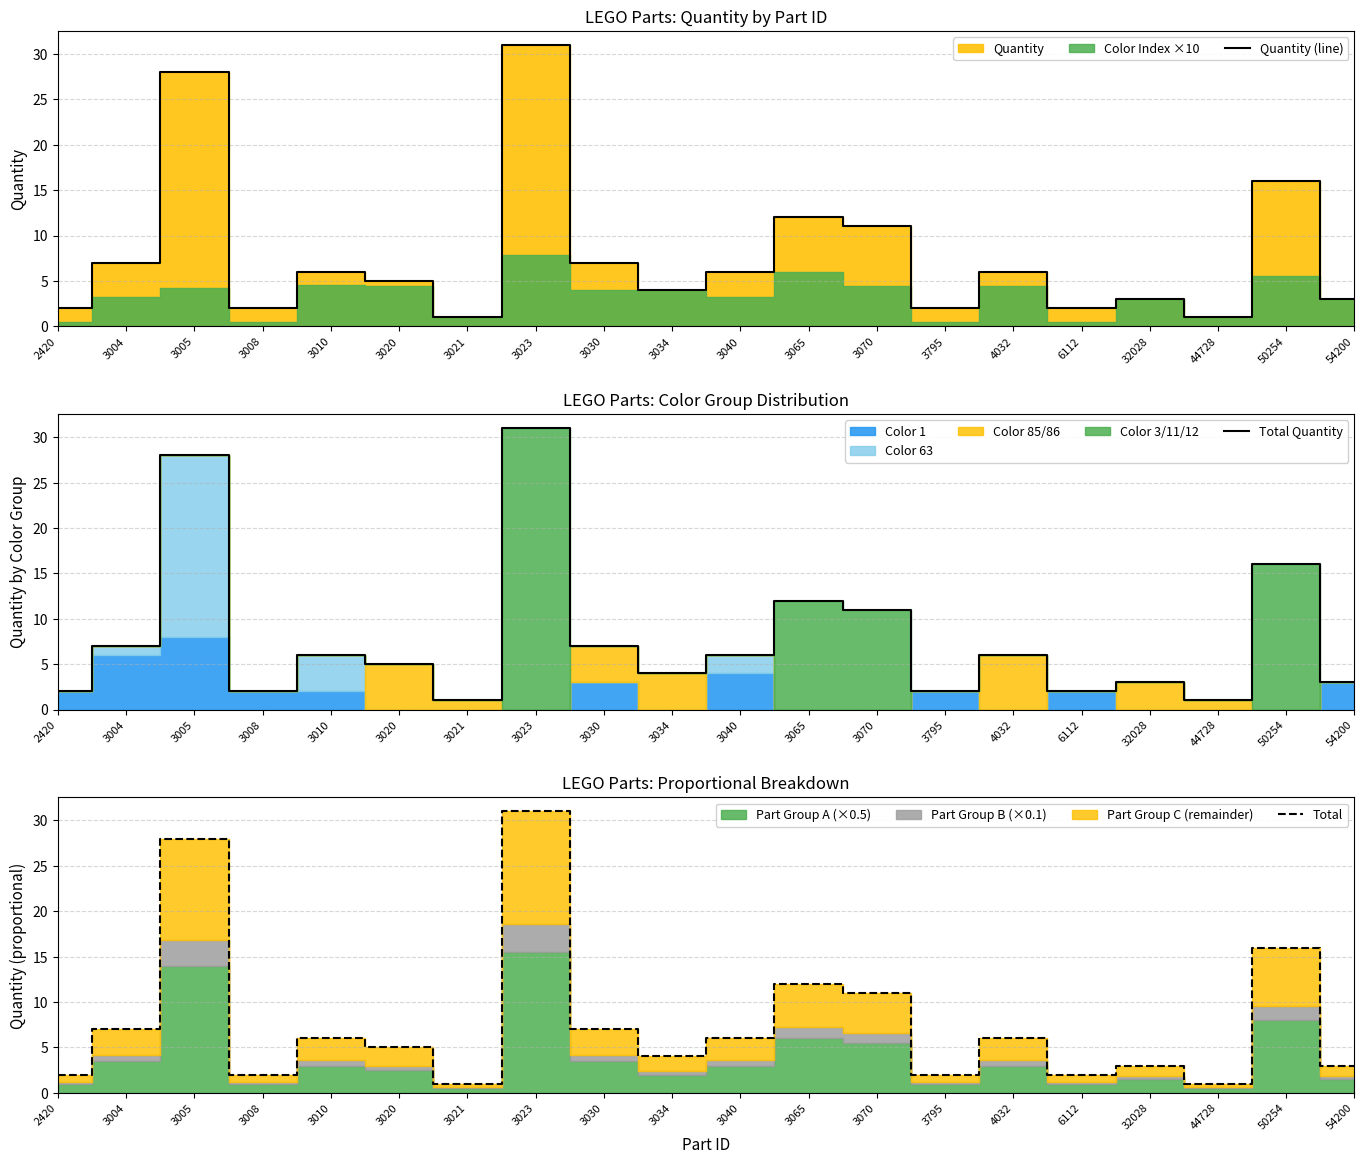

What is the value of the Total Quantity point at the 3rd from the left?

28